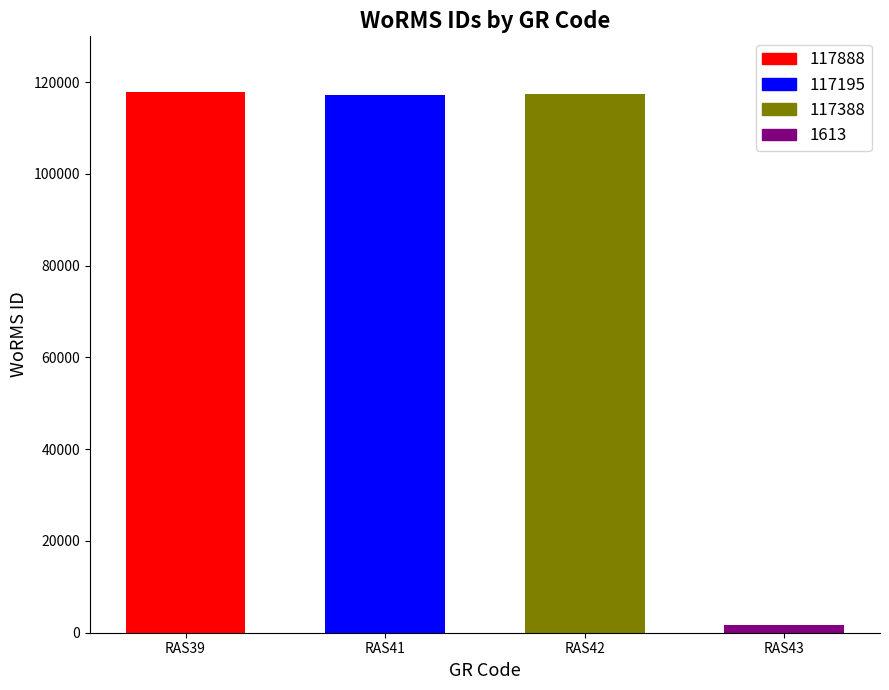

What value does the data have at RAS42, to the nearest 100?

117400